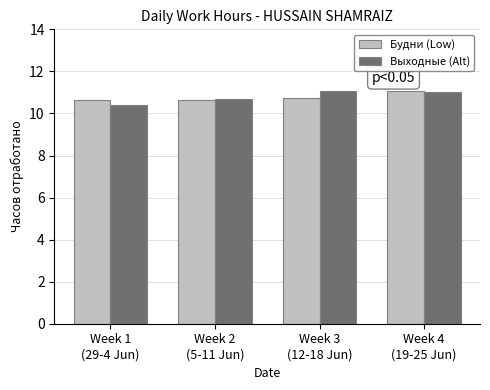

Which category has the highest value in the Будни (Low) series?

Week 4
(19-25 Jun)